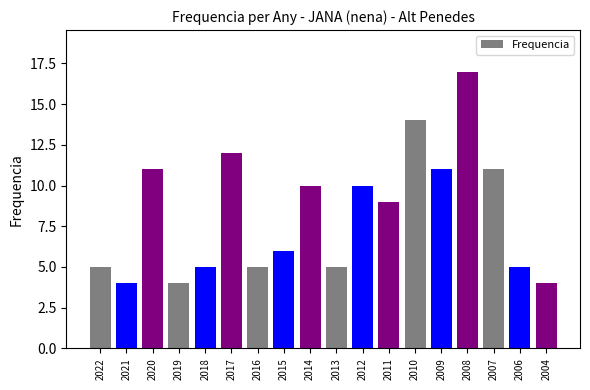

Between 2019 and 2007, which is larger?

2007